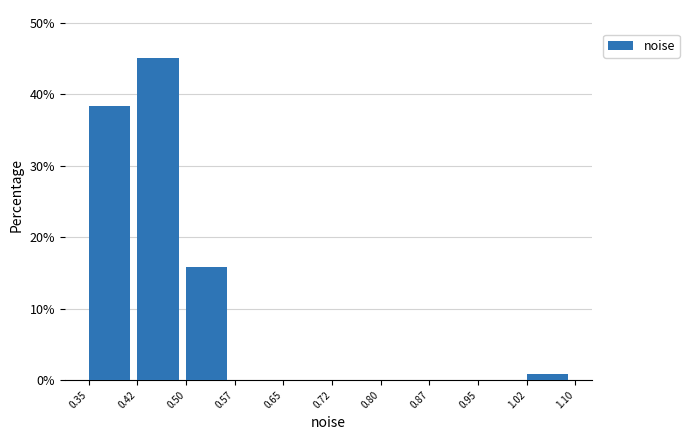

Over which range of the x-axis is the bar tallest?

0.42 to 0.50